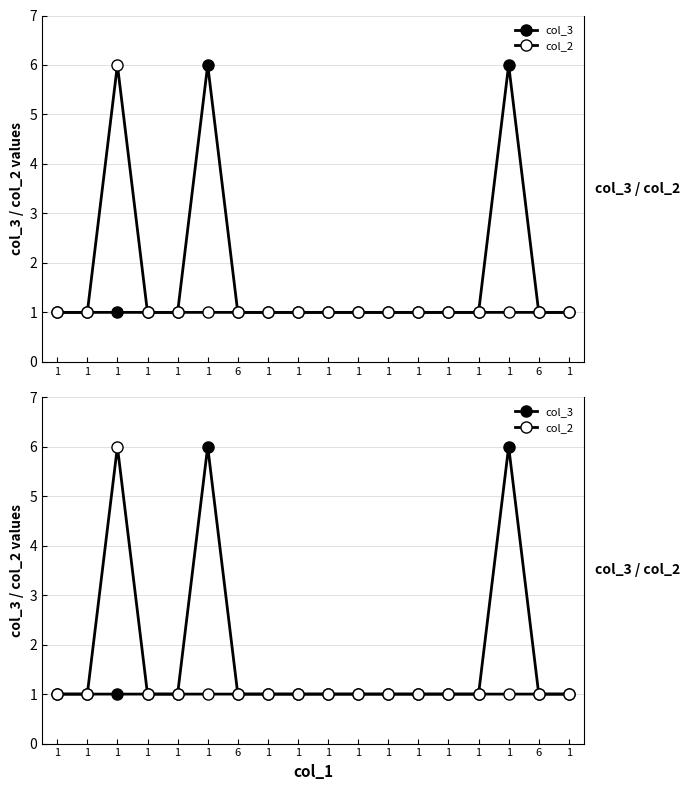

What is the sum of all col_3 values?

28